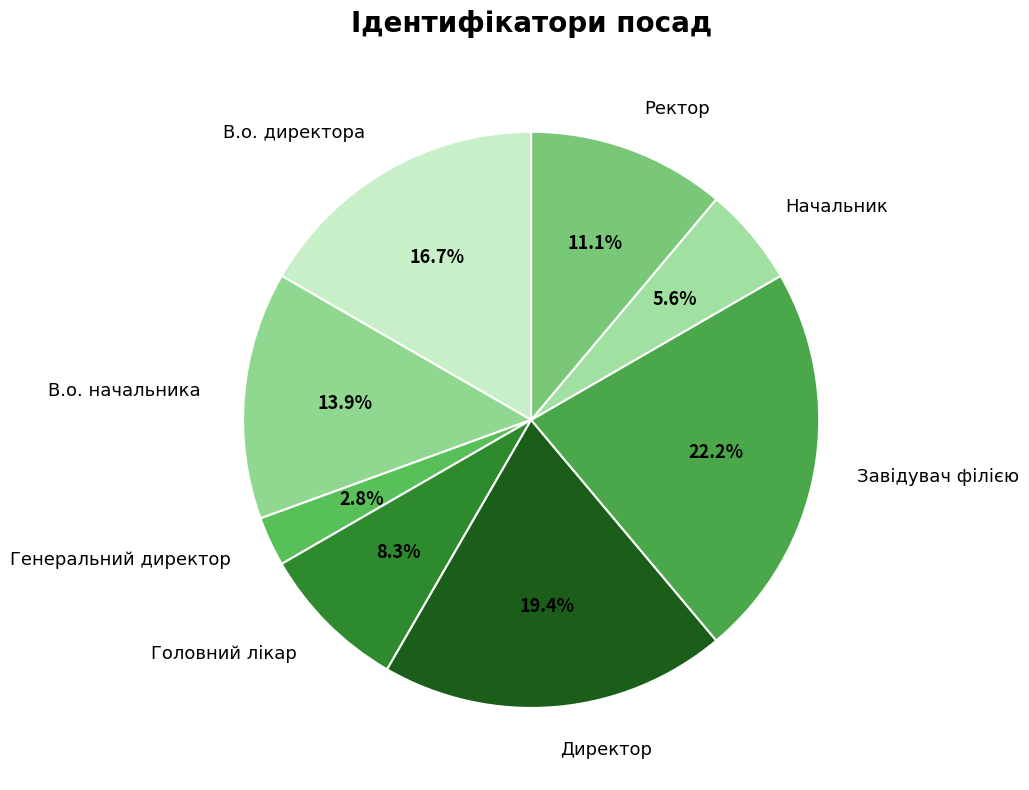

Between Завідувач філією and Начальник, which is larger?

Завідувач філією